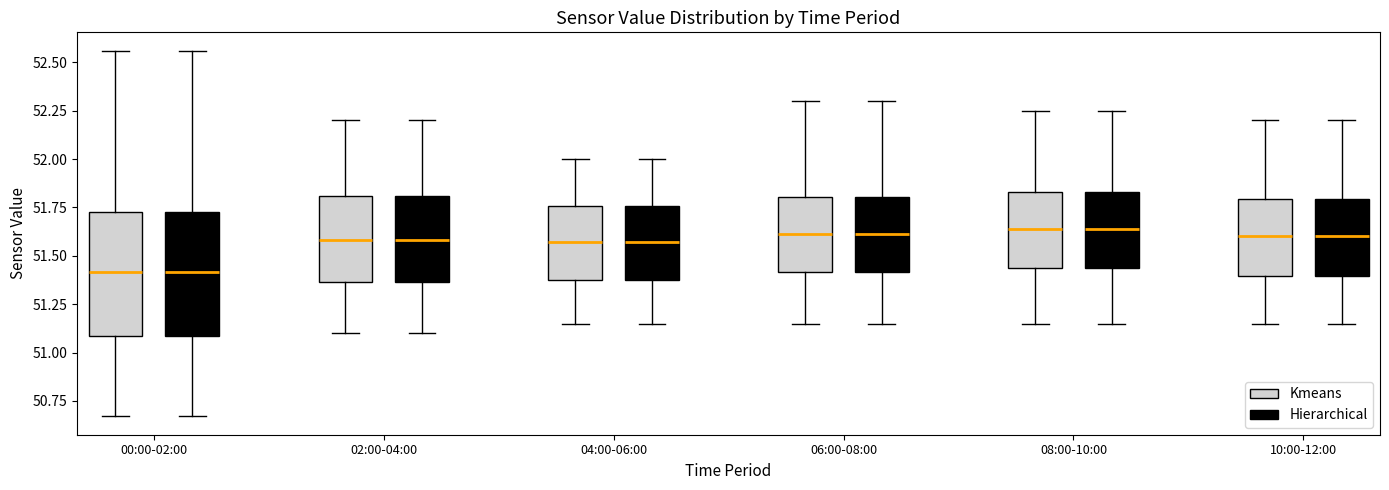

Where does the median line of the box for 08:00-10:00 (Kmeans) sit on the y-axis? The values are not printed on the chart, so give them approximately, as read against the axis.

51.65